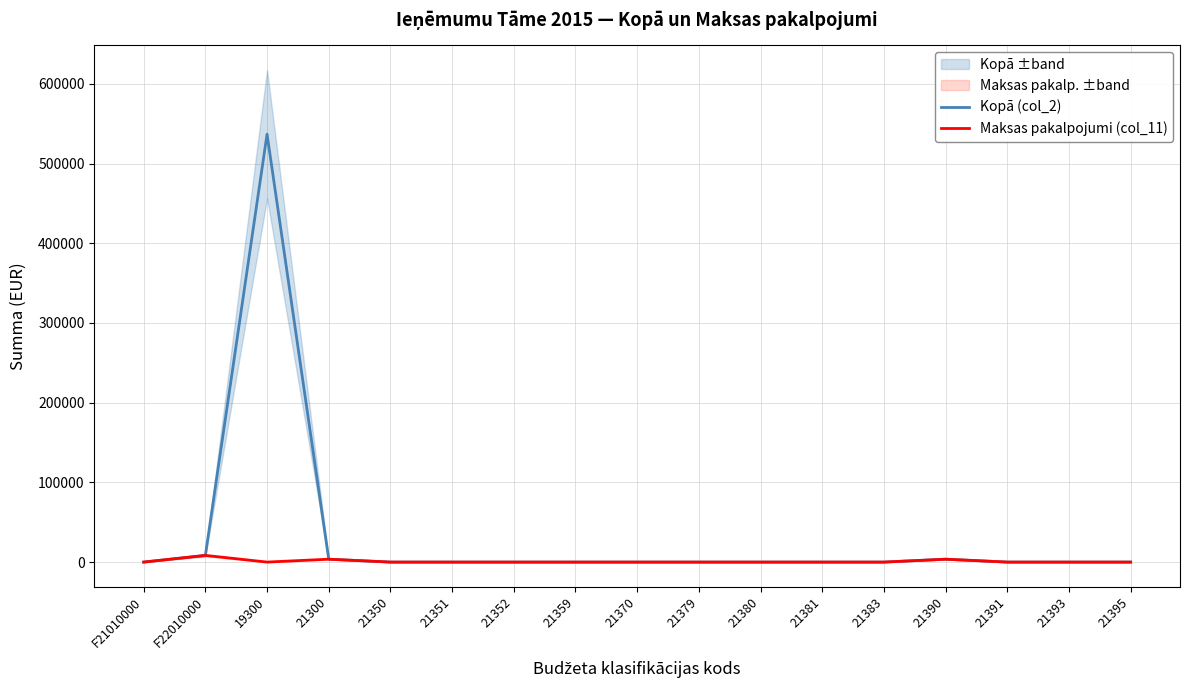

True or false: Kopā (col_2) and Maksas pakalpojumi (col_11) intersect in this chart.

False